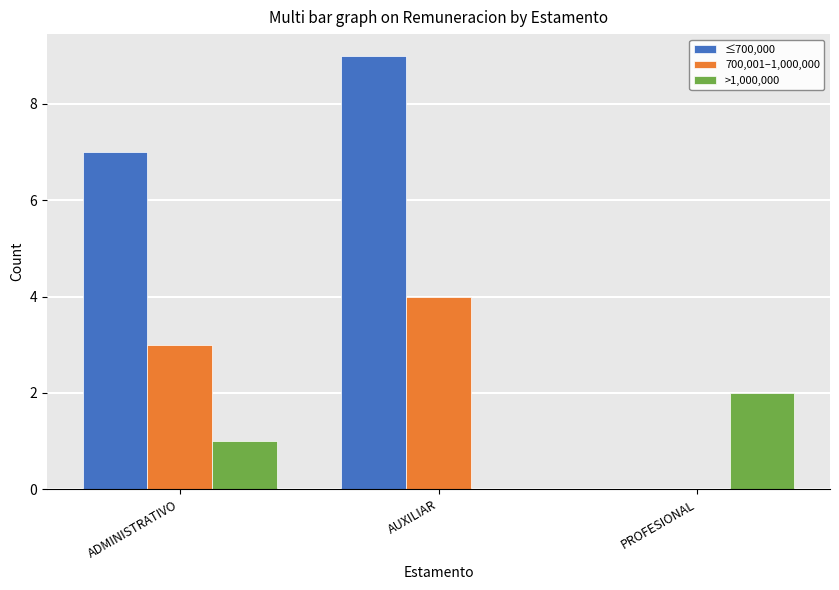

Reading left to right, transcribe all the data shown in this chart.

≤700,000: 7	9	0
700,001–1,000,000: 3	4	0
>1,000,000: 1	0	2